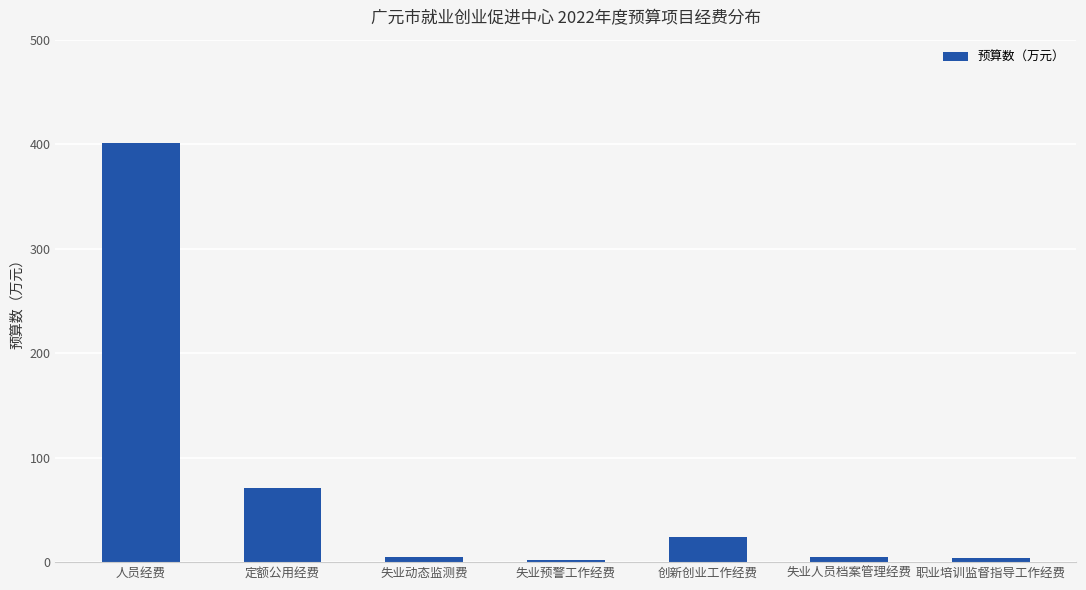

At which label is the value closest to 201?

定额公用经费